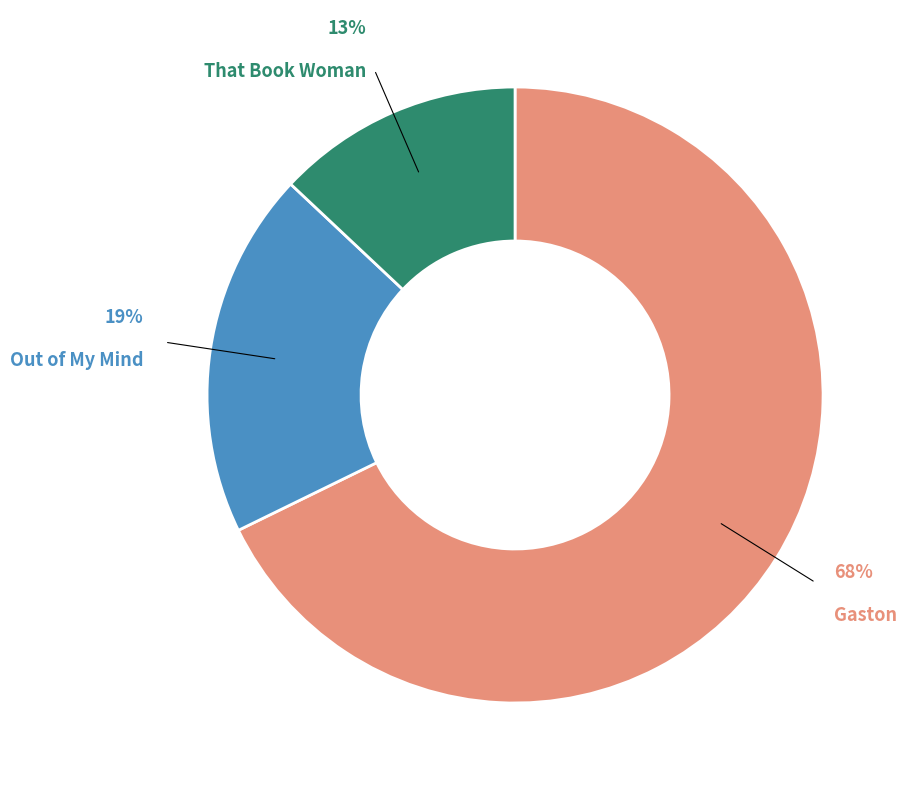

Is there a majority slice in this chart?

Yes